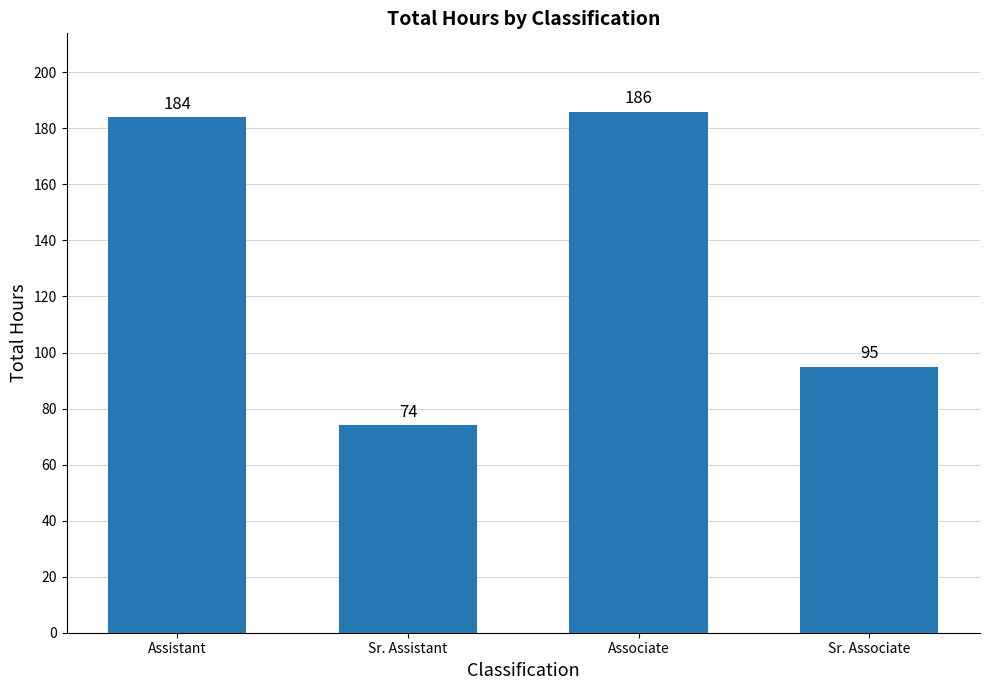

What position from the left is Associate?

3